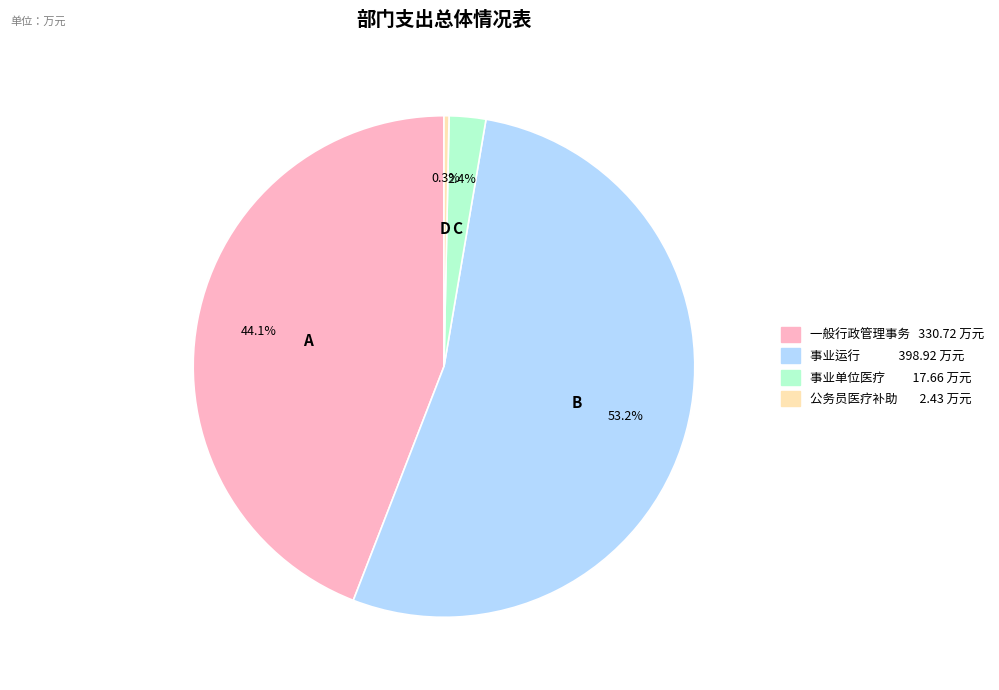

Is there any slice that represents more than half of the pie?

Yes